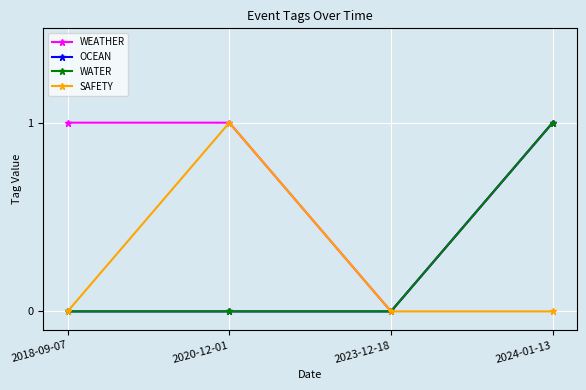

At how many categories does at least one series exceed 0?

3